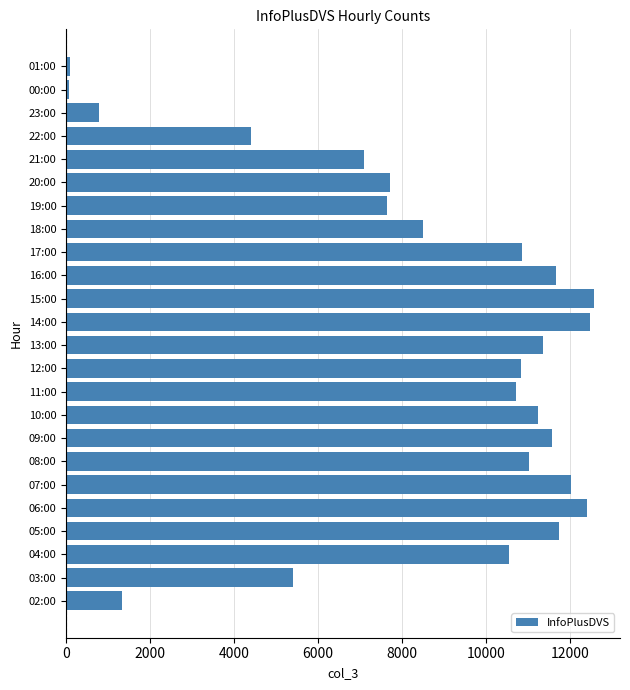

What is the change in value from 05:00 to 19:00?

-4112